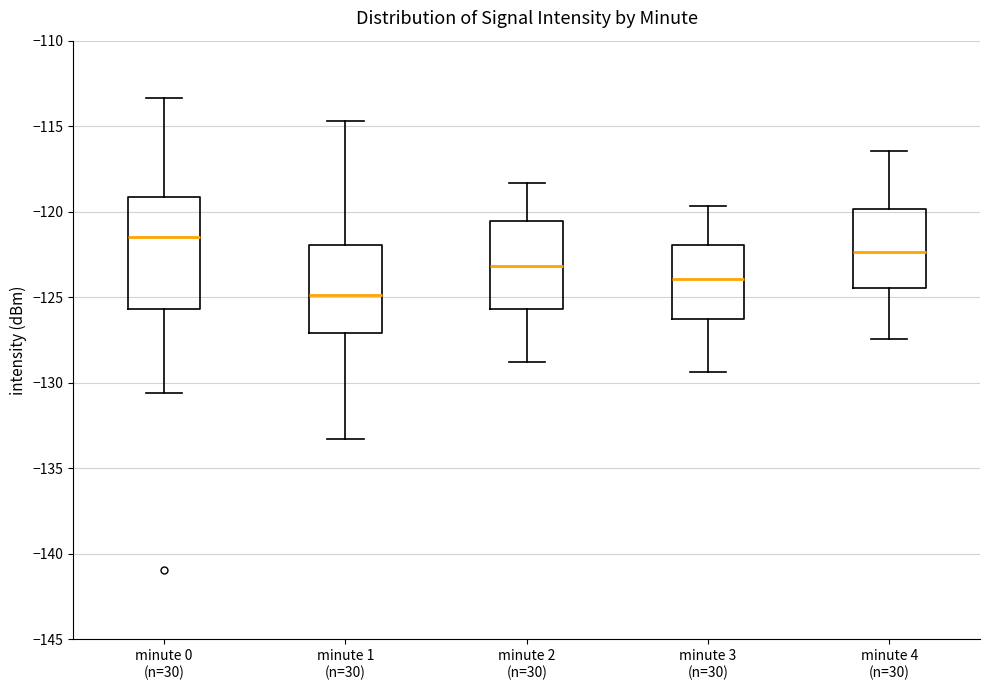

Reading left to right, transcribe this box plot: for each box, give where its median line is, the range the box spans, and where its two whiskers end, as read against the y-axis. The values are not printed on the chart, so give them approximately, as read against the axis.

minute 0 (n=30): median -121.5, box -125.5 to -119.0, whiskers -130.5 to -113.5
minute 1 (n=30): median -125.0, box -127.0 to -122.0, whiskers -133.5 to -114.5
minute 2 (n=30): median -123.0, box -125.5 to -120.5, whiskers -129.0 to -118.5
minute 3 (n=30): median -124.0, box -126.5 to -122.0, whiskers -129.5 to -119.5
minute 4 (n=30): median -122.5, box -124.5 to -120.0, whiskers -127.5 to -116.5